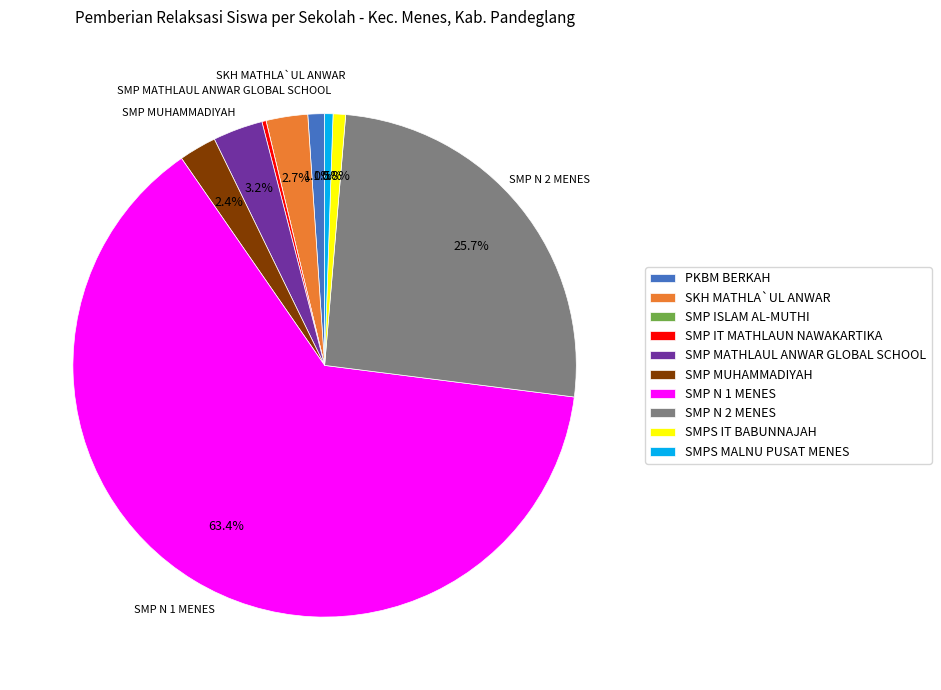

Is there any slice that represents more than half of the pie?

Yes